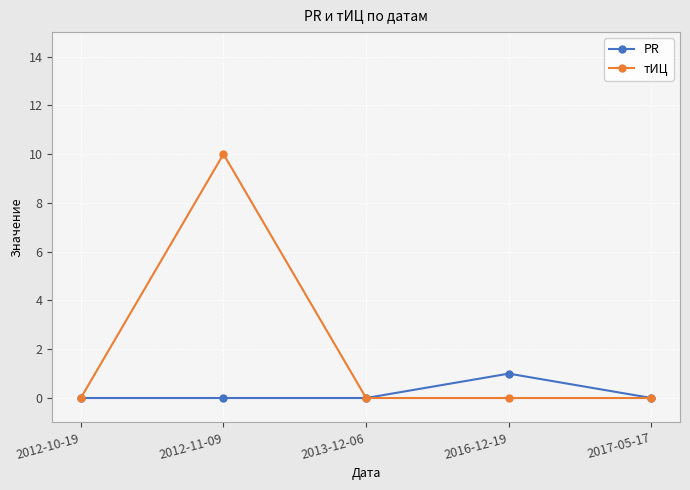

How many PR values are between 0 and 1?

5